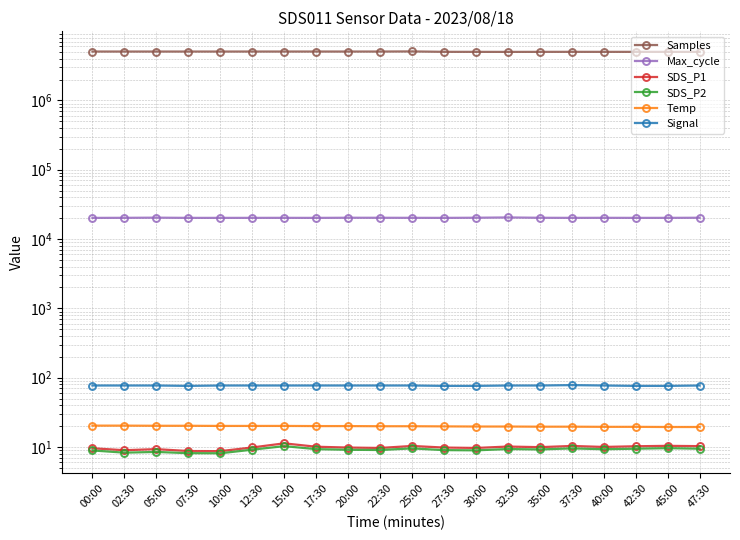

Reading left to right, what are all the values shown in this chart?

Samples: 00:00=5073770.0	02:30=5072047.0	05:00=5071990.0	07:30=5072401.0	10:00=5072276.0	12:30=5073318.0	15:00=5073428.0	17:30=5073541.0	20:00=5071863.0	22:30=5072875.0	25:00=5092075.0	27:30=5025462.0	30:00=5020337.0	32:30=5014132.0	35:00=5020140.0	37:30=5024735.0	40:00=5021316.0	42:30=5021372.0	45:00=5018987.0	47:30=5019547.0
Max_cycle: 00:00=20191.0	02:30=20233.0	05:00=20331.0	07:30=20198.0	10:00=20198.0	12:30=20209.0	15:00=20218.0	17:30=20191.0	20:00=20282.0	22:30=20260.0	25:00=20229.0	27:30=20198.0	30:00=20287.0	32:30=20479.0	35:00=20258.0	37:30=20207.0	40:00=20235.0	42:30=20199.0	45:00=20206.0	47:30=20284.0
SDS_P1: 00:00=9.6	02:30=9.0	05:00=9.3	07:30=8.7	10:00=8.7	12:30=9.8	15:00=11.3	17:30=10.1	20:00=9.8	22:30=9.7	25:00=10.3	27:30=9.8	30:00=9.7	32:30=10.1	35:00=9.9	37:30=10.3	40:00=10.0	42:30=10.2	45:00=10.4	47:30=10.3
SDS_P2: 00:00=8.9	02:30=8.3	05:00=8.5	07:30=8.1	10:00=8.1	12:30=9.1	15:00=10.3	17:30=9.3	20:00=9.1	22:30=9.0	25:00=9.5	27:30=9.0	30:00=8.9	32:30=9.3	35:00=9.2	37:30=9.5	40:00=9.3	42:30=9.4	45:00=9.6	47:30=9.4
Temp: 00:00=20.3	02:30=20.3	05:00=20.2	07:30=20.2	10:00=20.1	12:30=20.1	15:00=20.1	17:30=20.0	20:00=20.0	22:30=19.9	25:00=19.9	27:30=19.8	30:00=19.7	32:30=19.7	35:00=19.6	37:30=19.6	40:00=19.5	42:30=19.5	45:00=19.4	47:30=19.4
Signal: 00:00=77.0	02:30=77.0	05:00=77.0	07:30=76.0	10:00=77.0	12:30=77.0	15:00=77.0	17:30=77.0	20:00=77.0	22:30=77.0	25:00=77.0	27:30=76.0	30:00=76.0	32:30=77.0	35:00=77.0	37:30=78.0	40:00=77.0	42:30=76.0	45:00=76.0	47:30=77.0